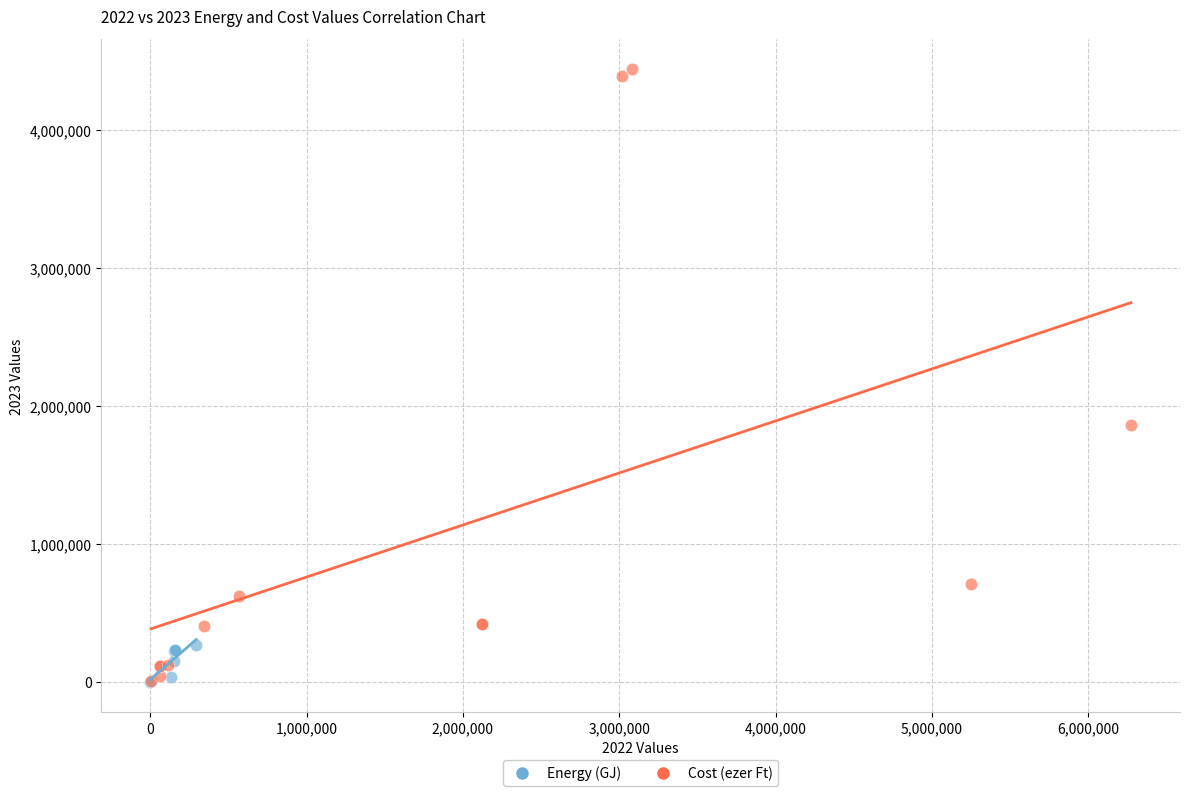

Which series has the largest Y range (max minus min)?

Cost (ezer Ft)